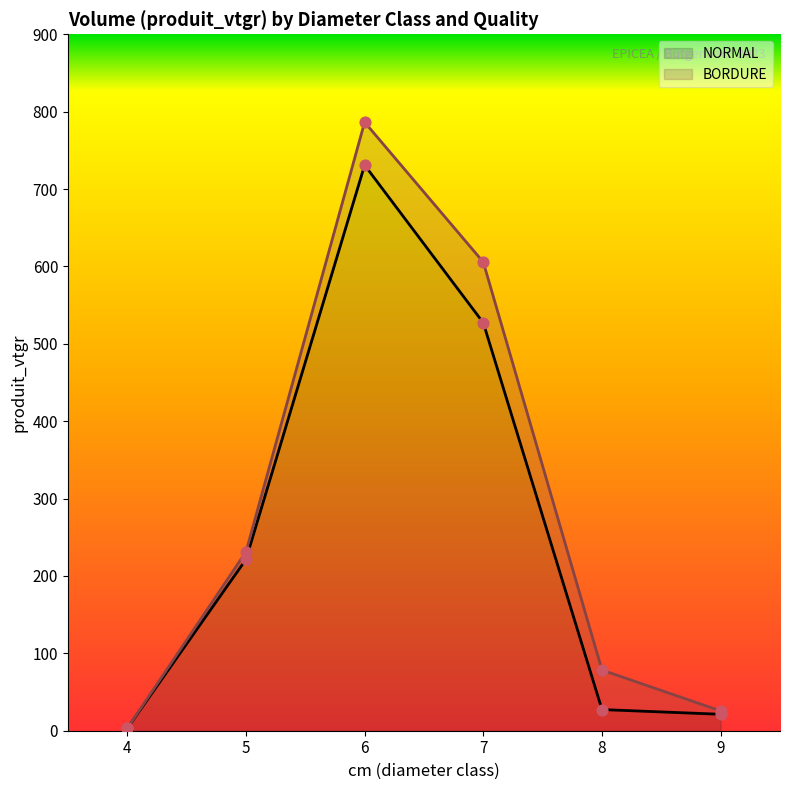

What is the ratio of the value at 6 to the value at 5?

3.3